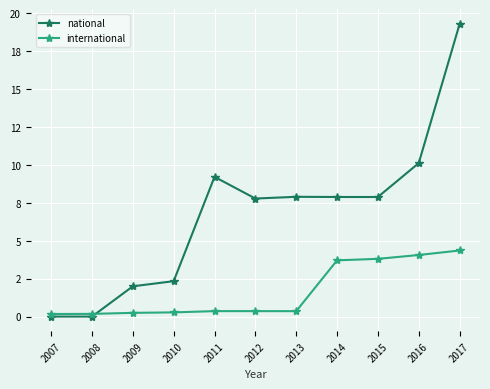

What are all the series names shown in the legend?

national, international